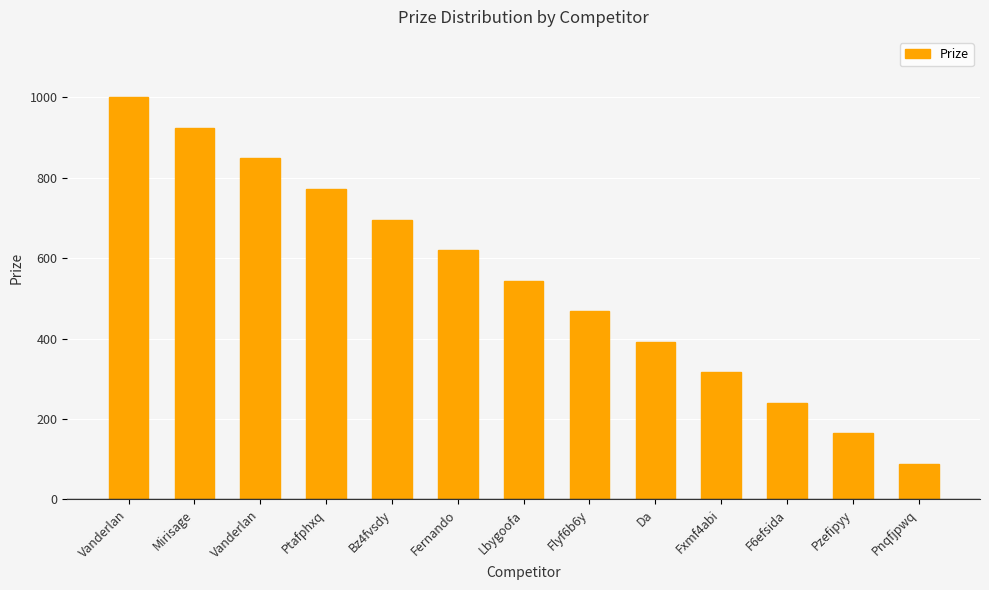

Does the chart contain any negative values?

No